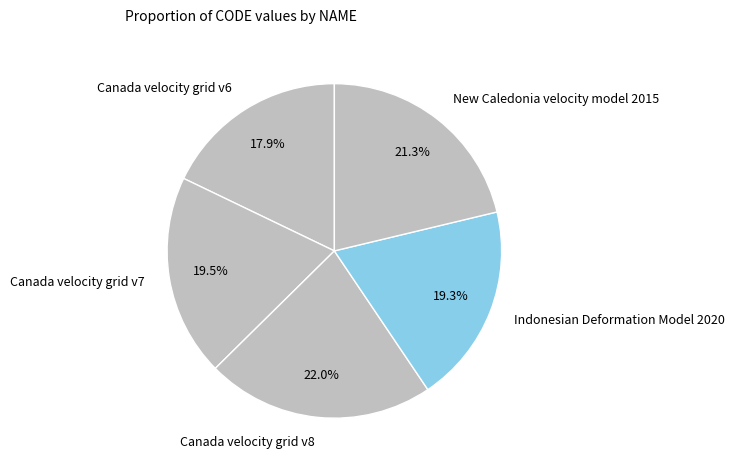

Is there a majority slice in this chart?

No